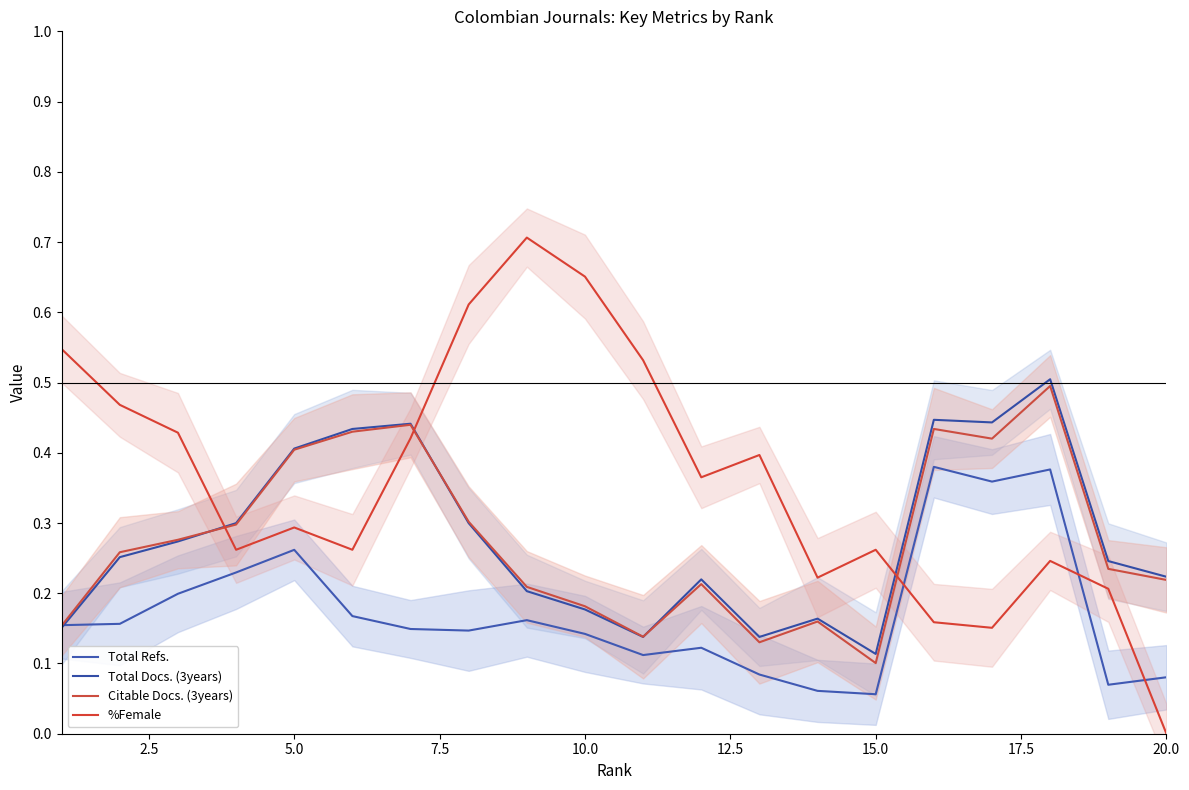

Where is %Female nearest to the value 0?

20.0